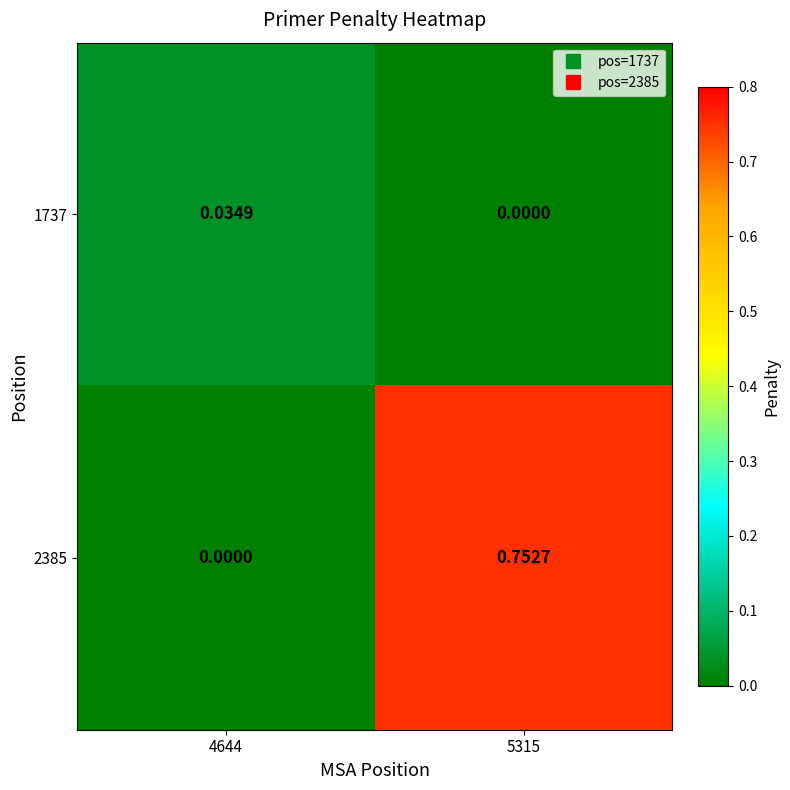

How many categories are shown in the chart?

2